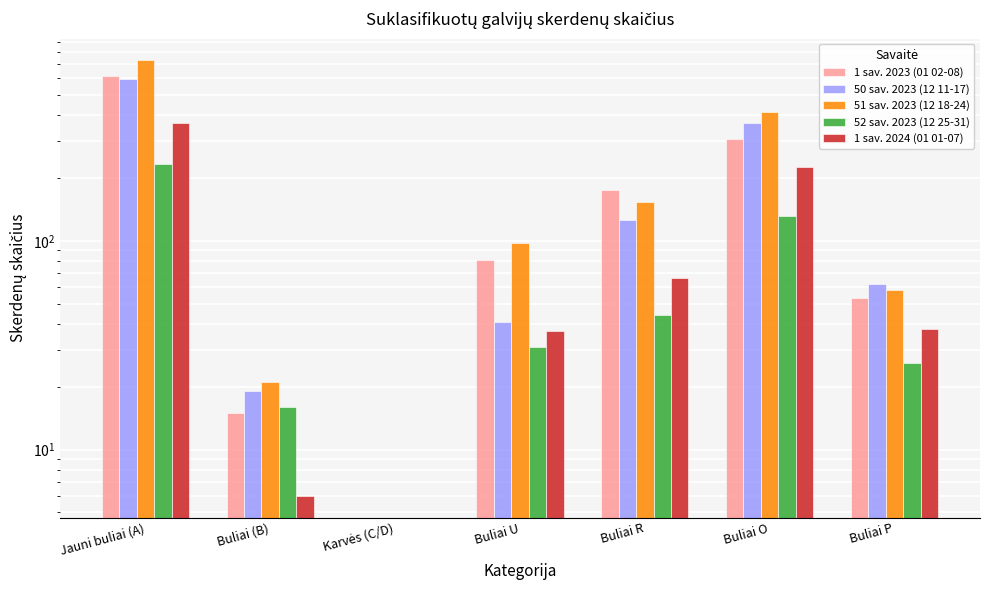

Is it true that 51 sav. 2023 (12 18-24) equals 415 at Buliai O?

True